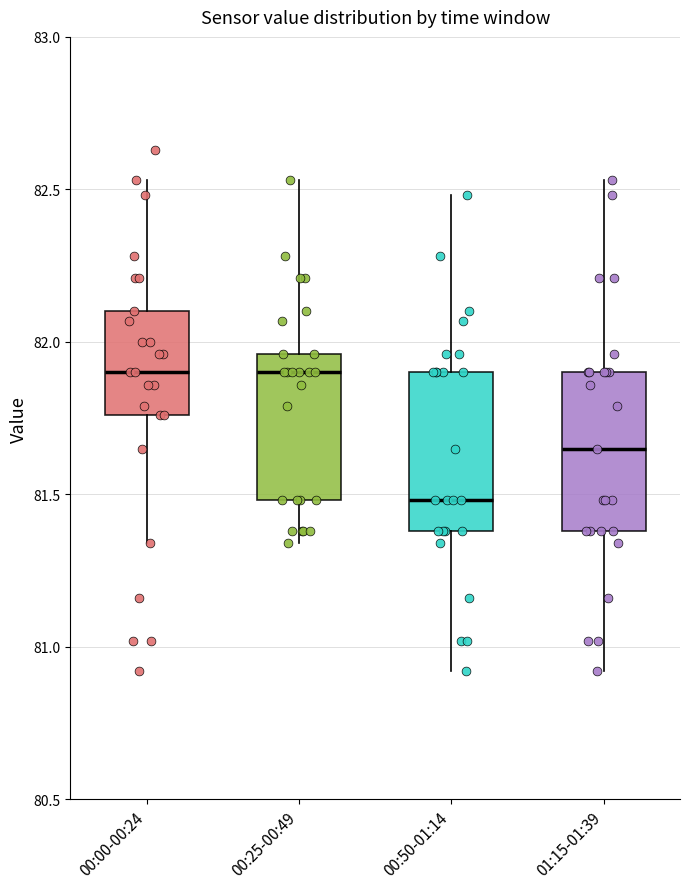

Where is the upper edge of the box for 00:50-01:14 on the y-axis? The values are not printed on the chart, so give them approximately, as read against the axis.

81.90